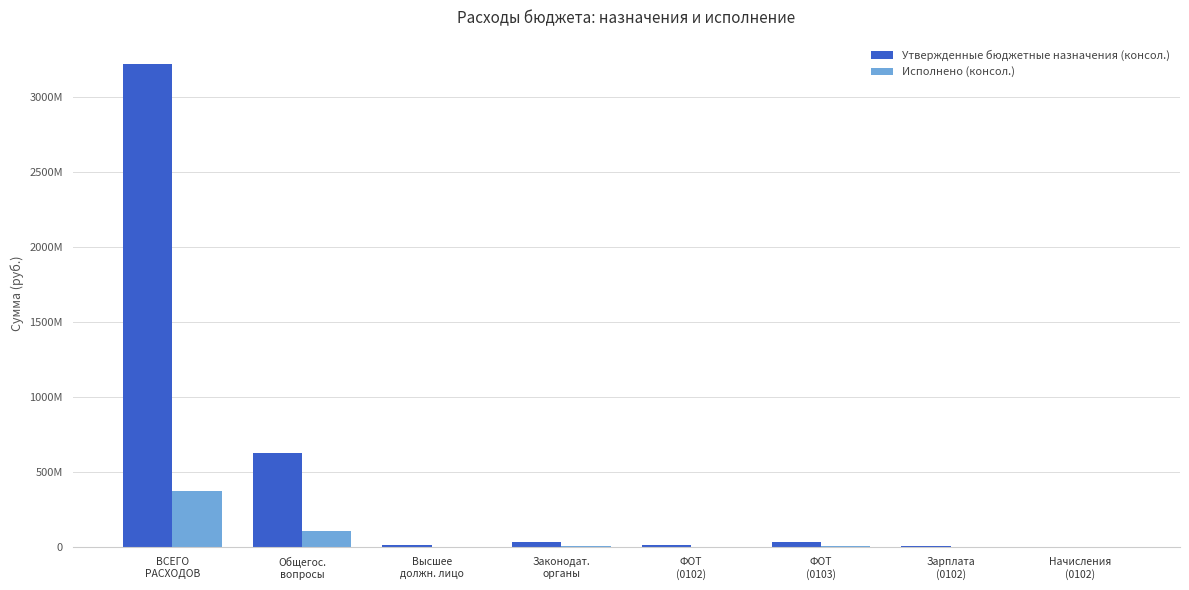

What is the greatest value displayed?

3222780754.8